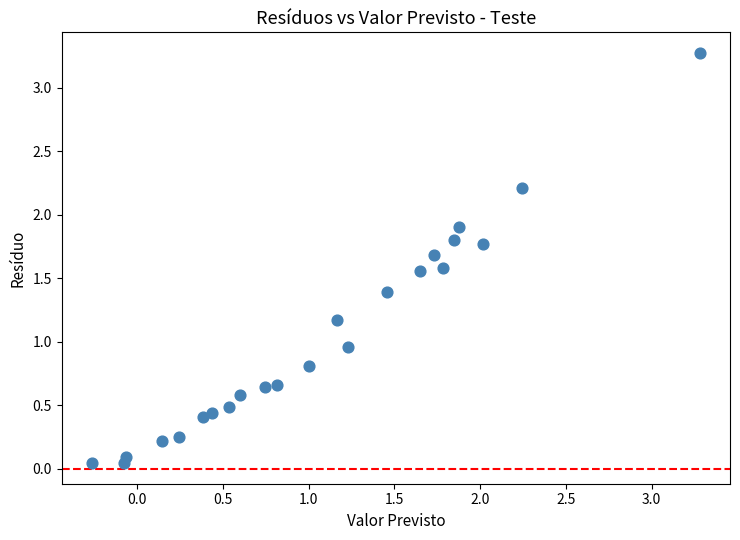

What is the range of X values (max minus min)?

3.5